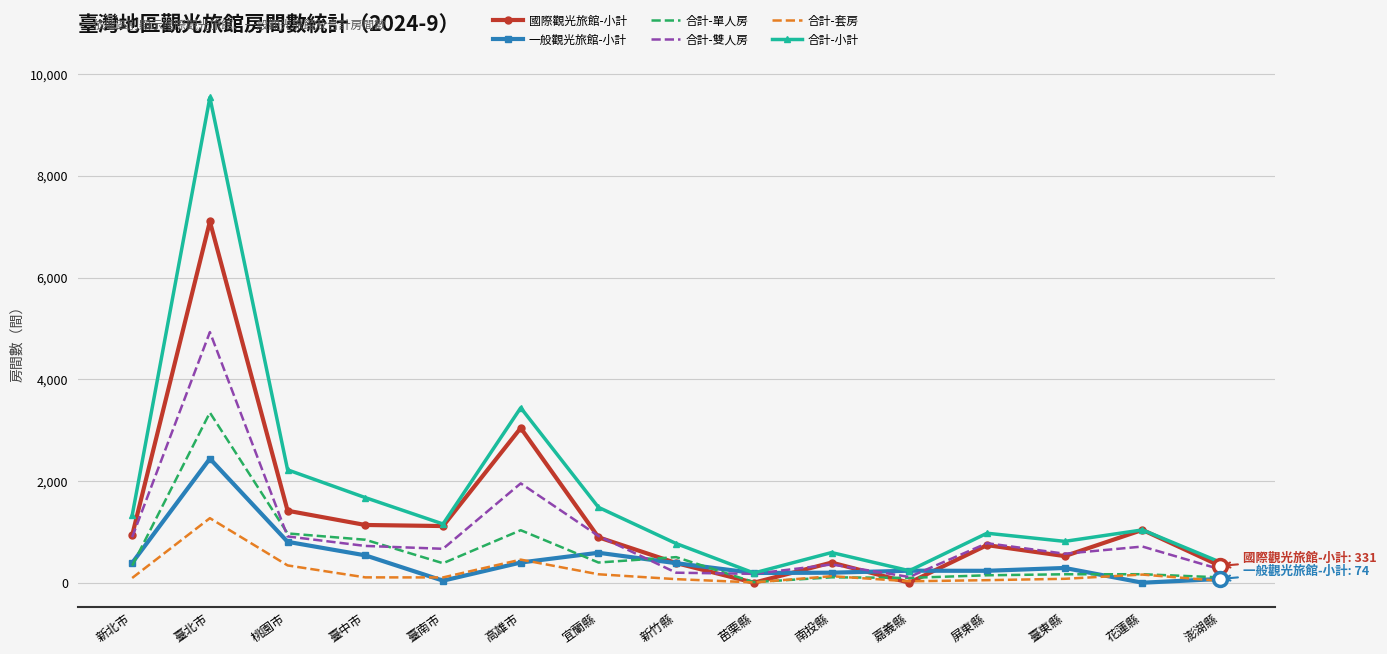

Which series has the widest spread of values?

合計-小計